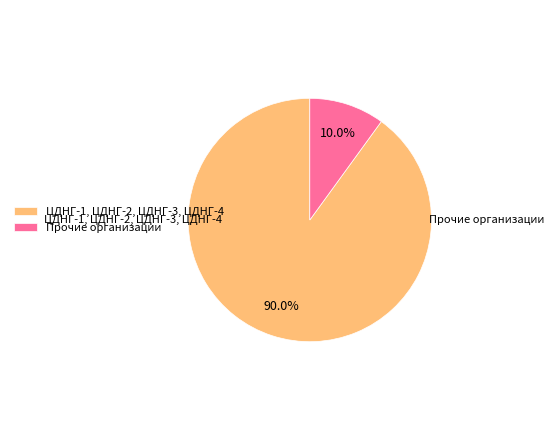

Is there a majority slice in this chart?

Yes